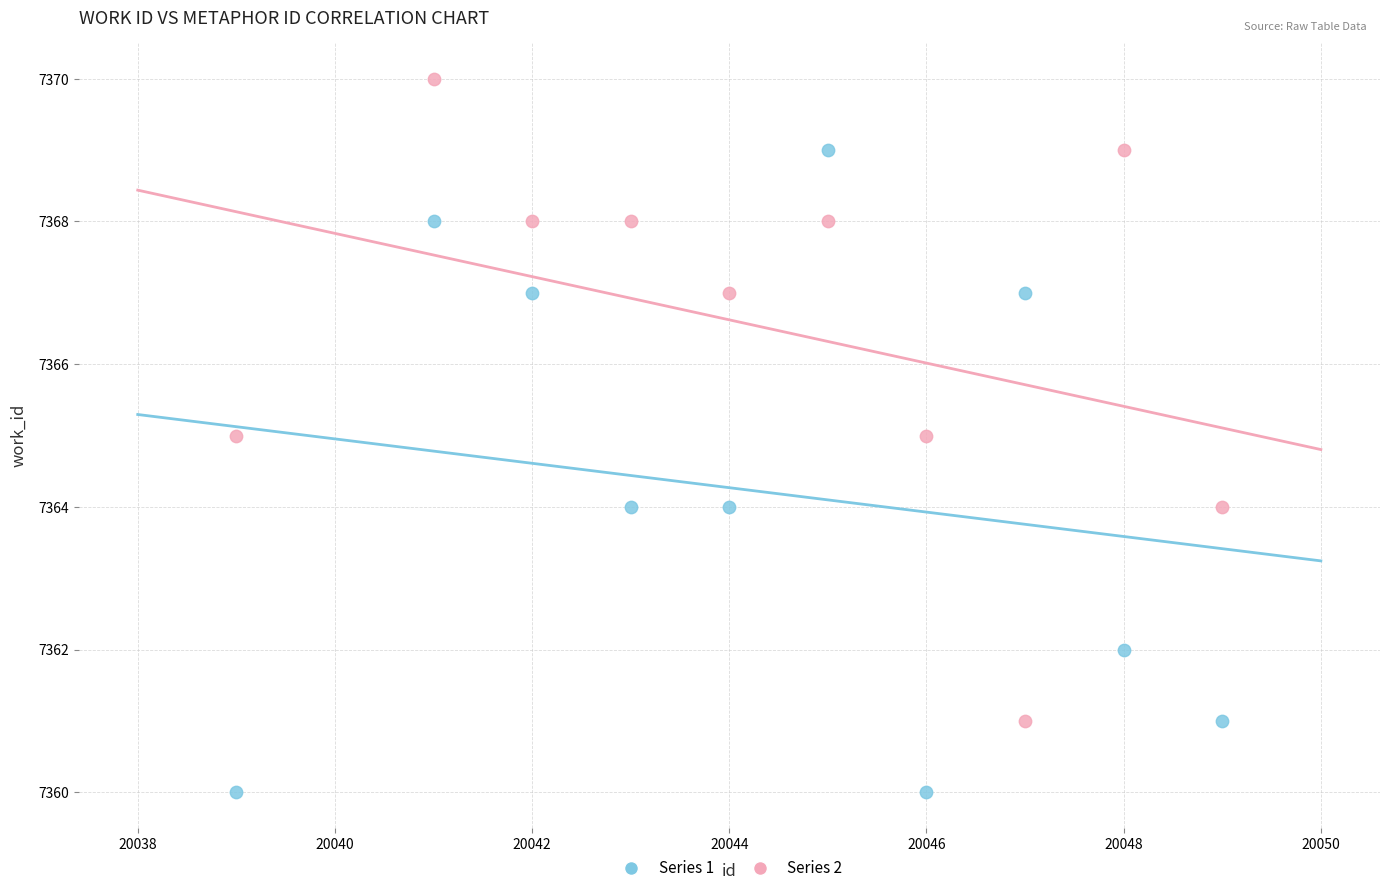

Across all data points, what is the range of X values (max minus min)?

10